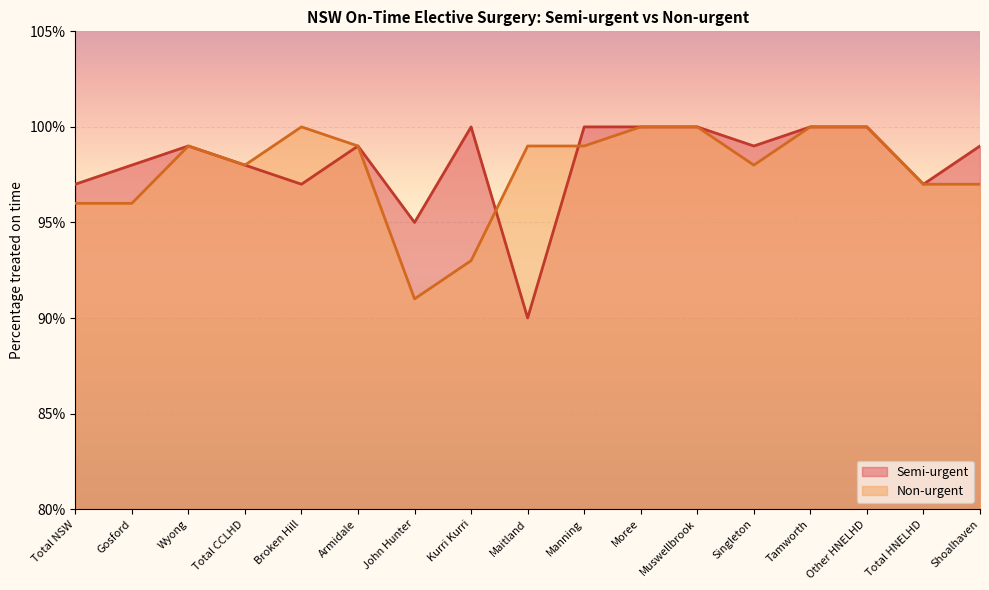

What is the average value of the Non-urgent series?

98